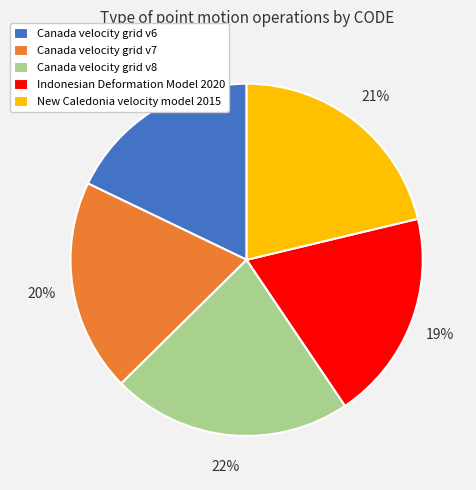

To the nearest percent, what percentage of the pie is New Caledonia velocity model 2015?

21%